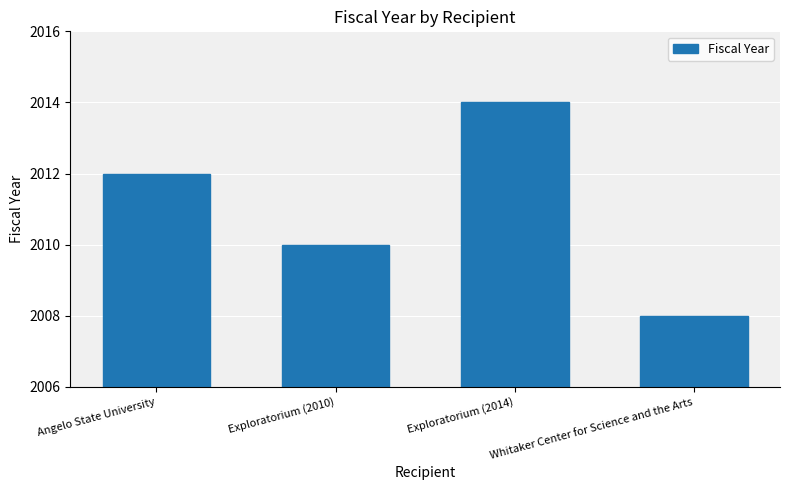

Rank the categories by value from lowest to highest.

Whitaker Center for Science and the Arts, Exploratorium (2010), Angelo State University, Exploratorium (2014)